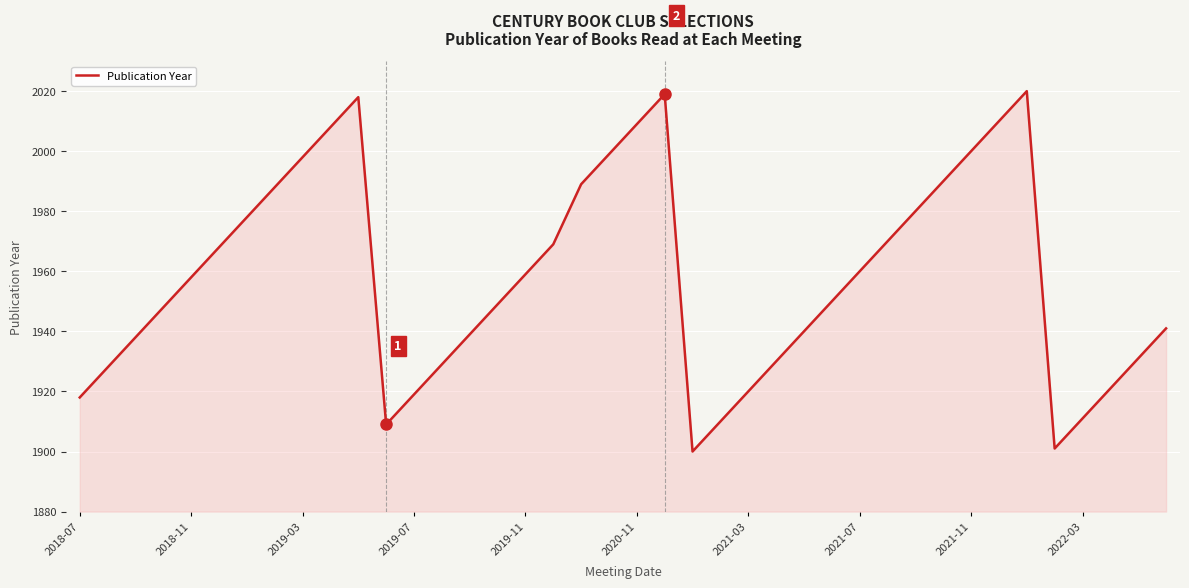

Reading left to right, extract all data points from this chart.

1918	1928	1938	1948	1958	1968	1978	1988	1998	2008	2018	1909	1919	1929	1939	1949	1959	1969	1989	1999	2009	2019	1900	1910	1920	1930	1940	1950	1960	1970	1980	1990	2000	2010	2020	1901	1911	1921	1931	1941